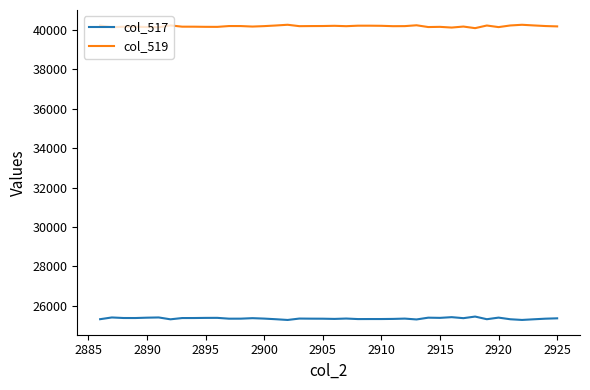

True or false: col_519 and col_517 cross at least once.

False